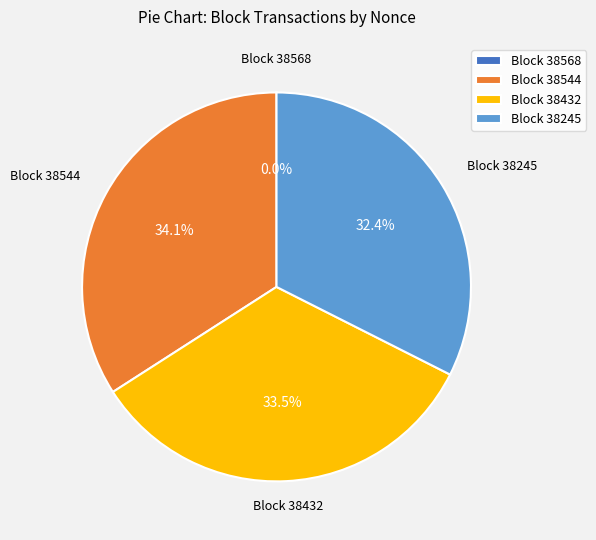

Approximately how many times larger is the value at Block 38432 compared to Block 38544?

1.0